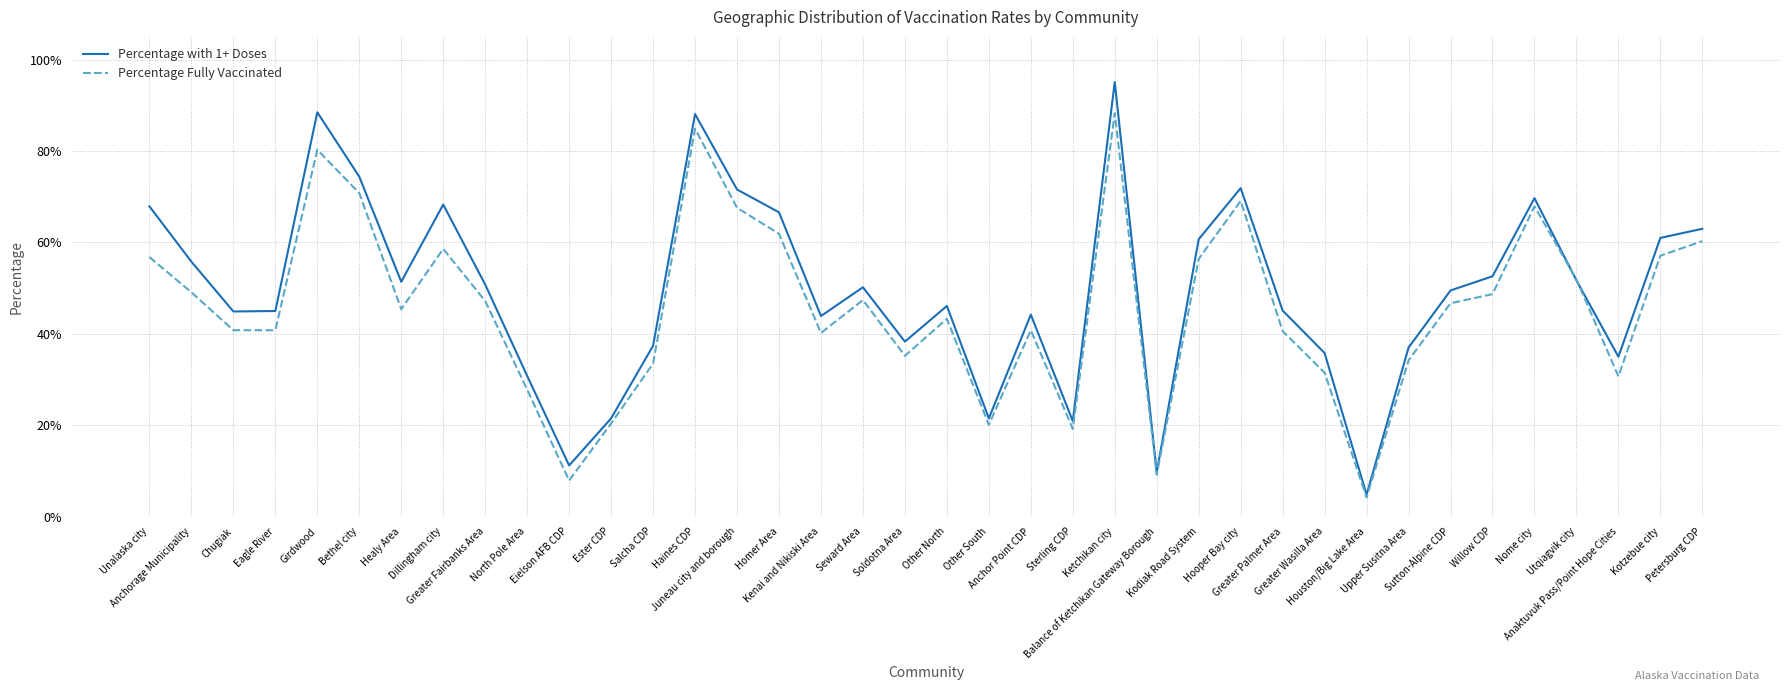

What are all the series names shown in the legend?

Percentage with 1+ Doses, Percentage Fully Vaccinated